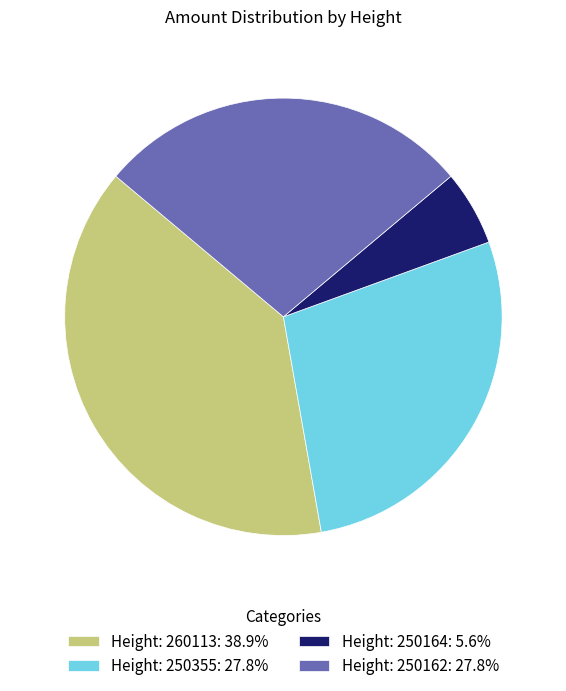

The Height: 260113 slice represents 33% of the pie. True or false?

False